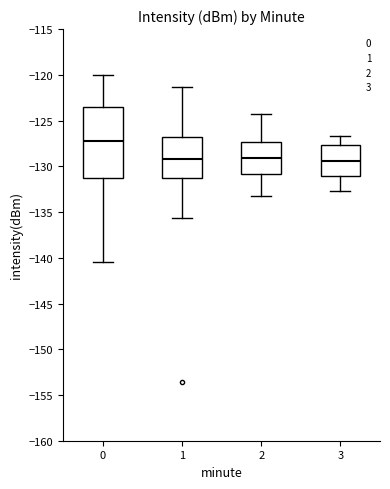

Where is the lower edge of the box at x = 1 on the y-axis? The values are not printed on the chart, so give them approximately, as read against the axis.

-131.5